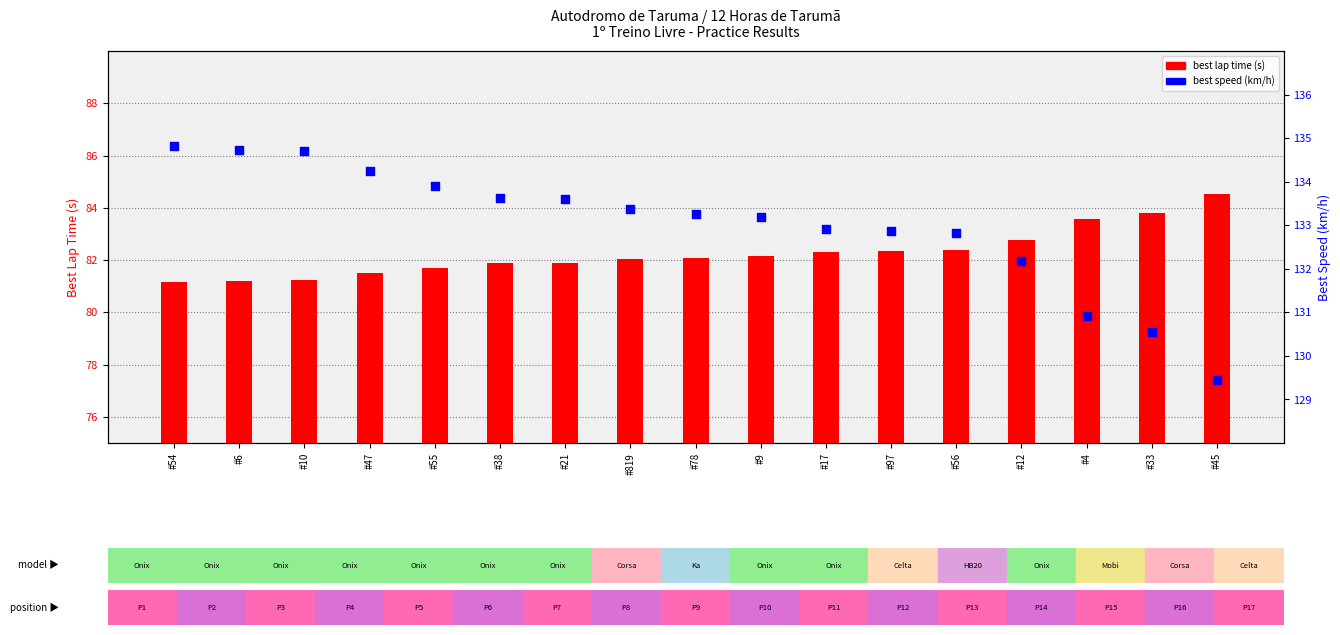

What are all the series names shown in the legend?

best lap time (s), best speed (km/h)